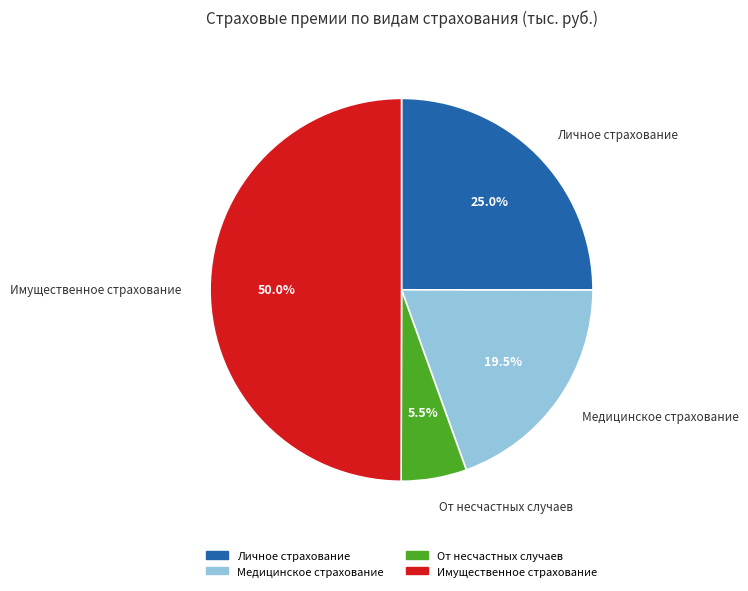

Approximately how many times larger is the value at Имущественное страхование compared to Личное страхование?

2.0